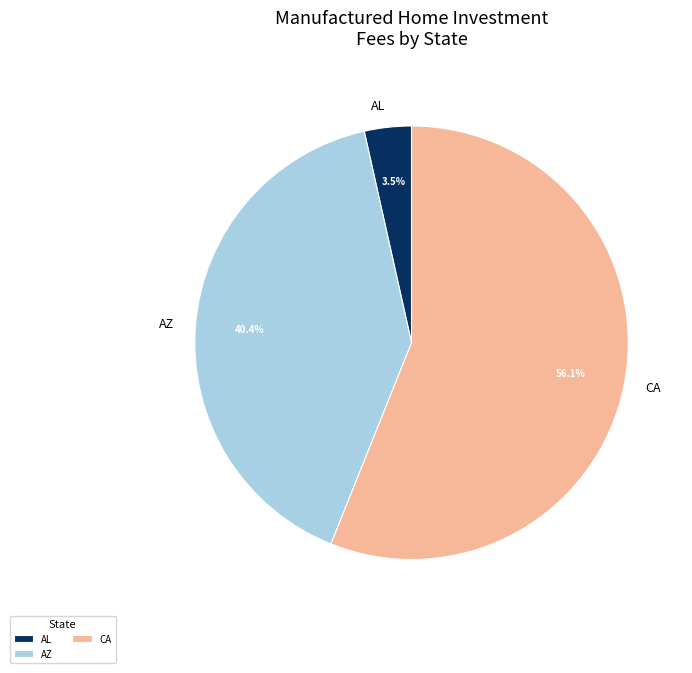

Which category has the biggest portion of the pie?

CA